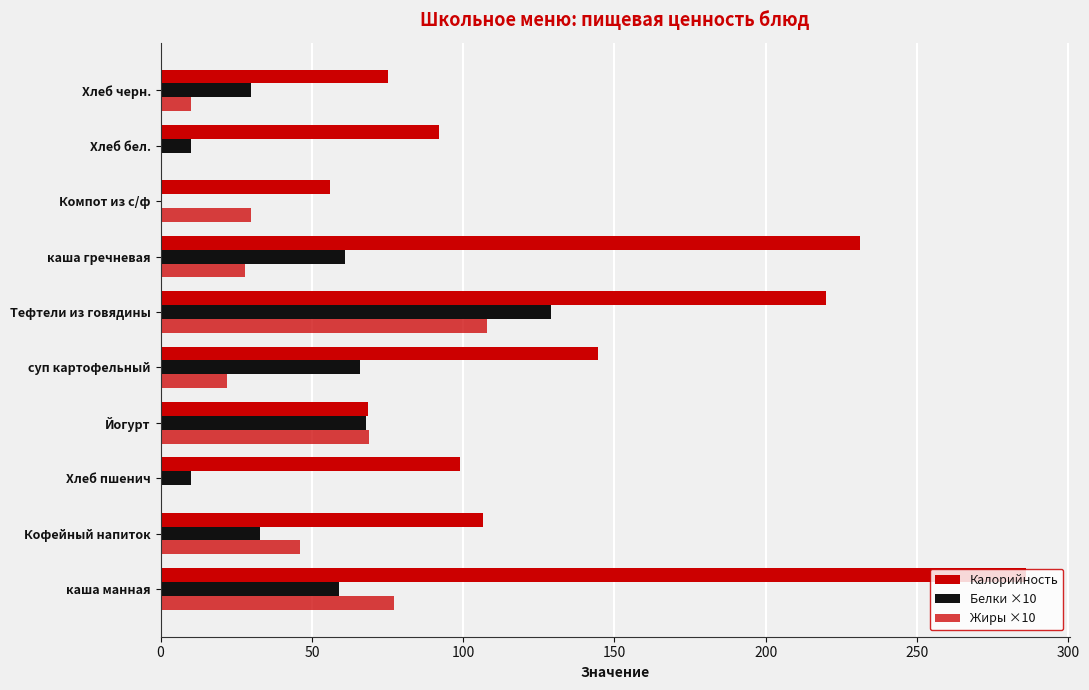

Which series has the largest range (max minus min)?

Калорийность